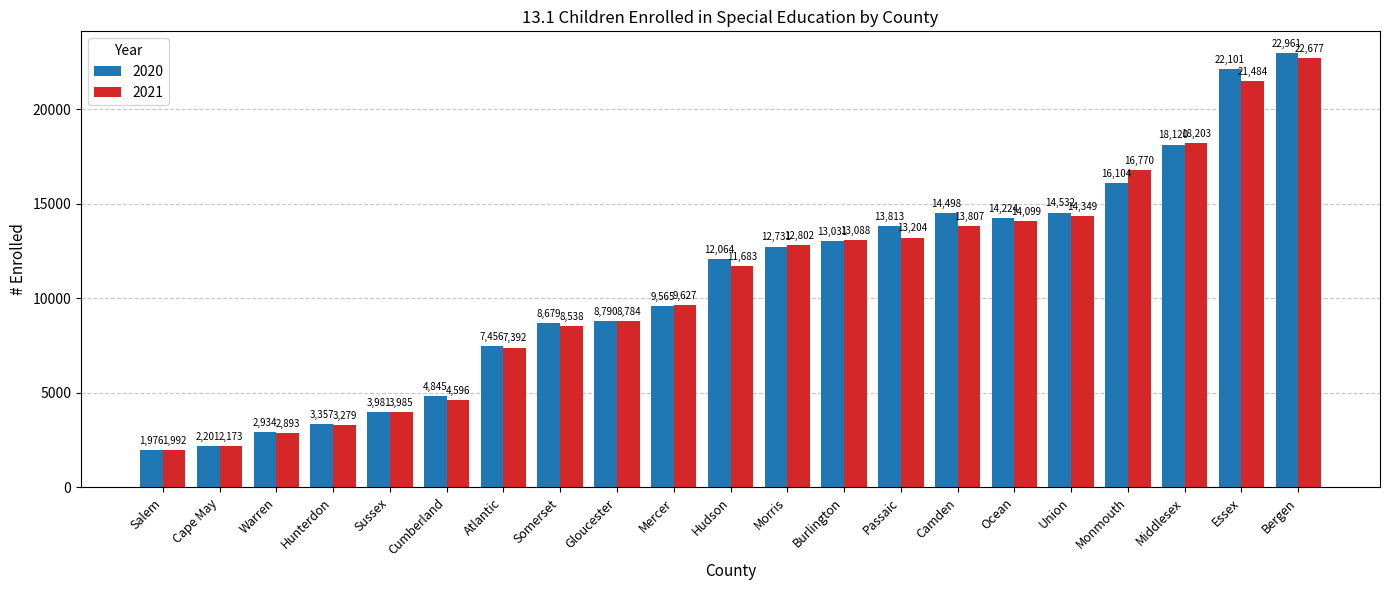

What is the minimum value for 2021?

1992